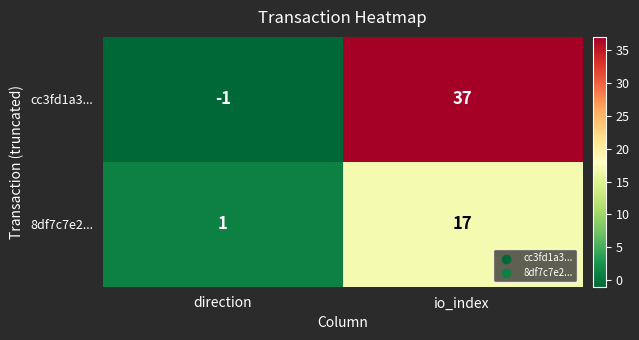

What is the sum of all cc3fd1a3... values?

36